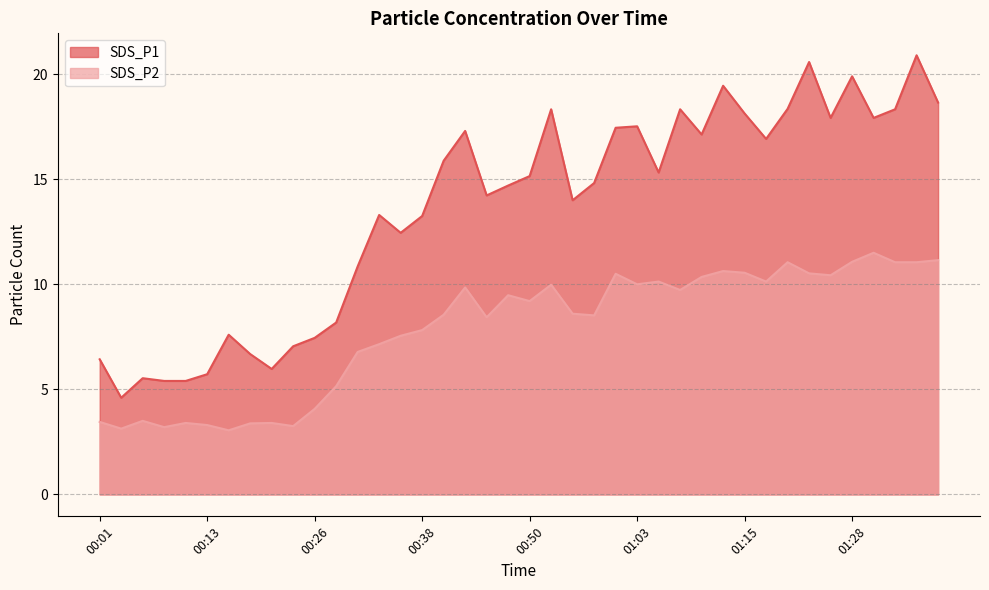

Is it true that SDS_P1 equals 25.1 at 01:10?

False